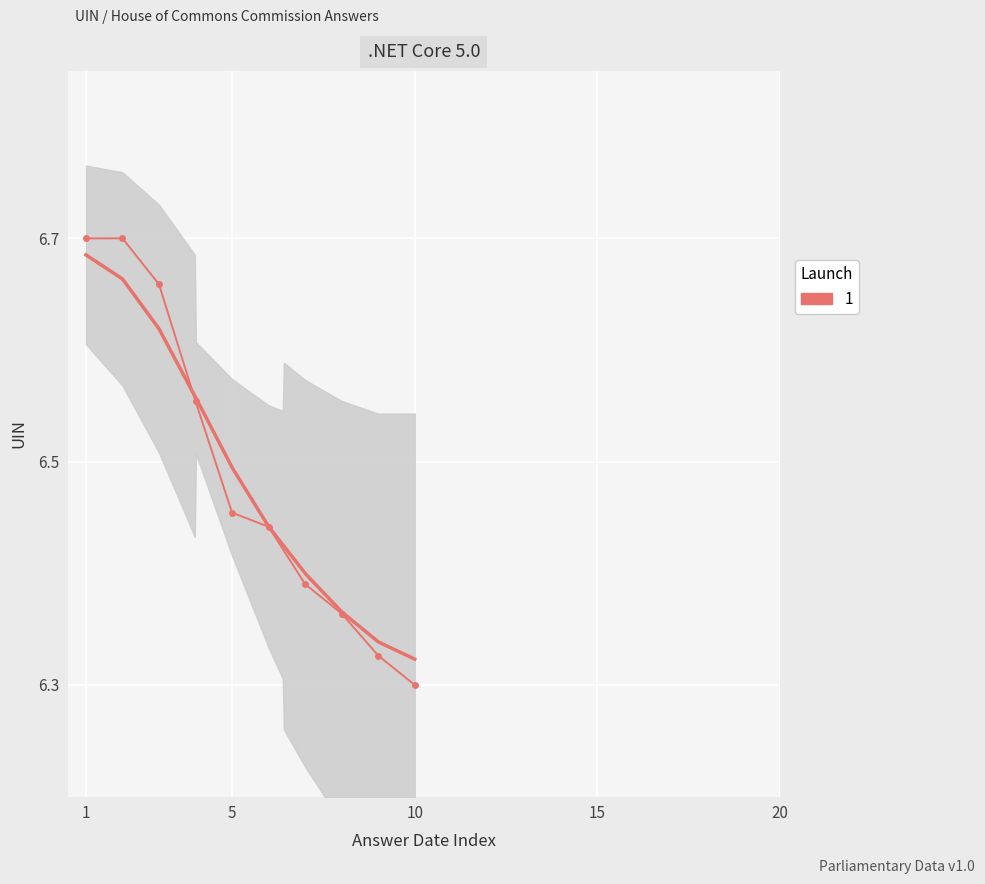

What is the value of the 8th point from the left?

6.4